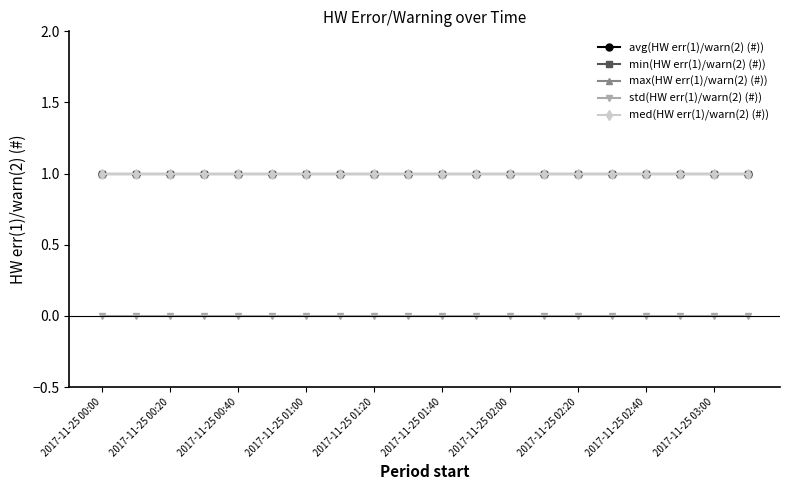

Which category has the lowest value across all series?

2017-11-25 00:00